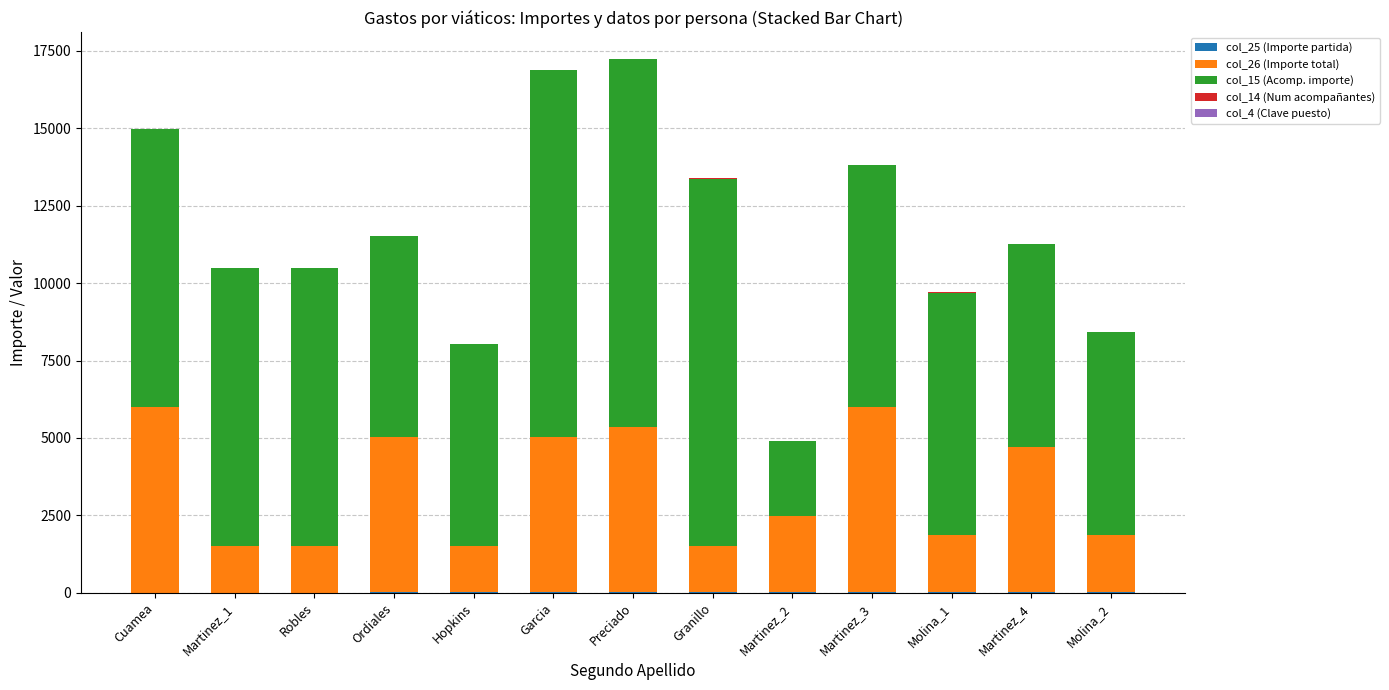

True or false: col_15 (Acomp. importe) has a value of 11097 at Hopkins.

False